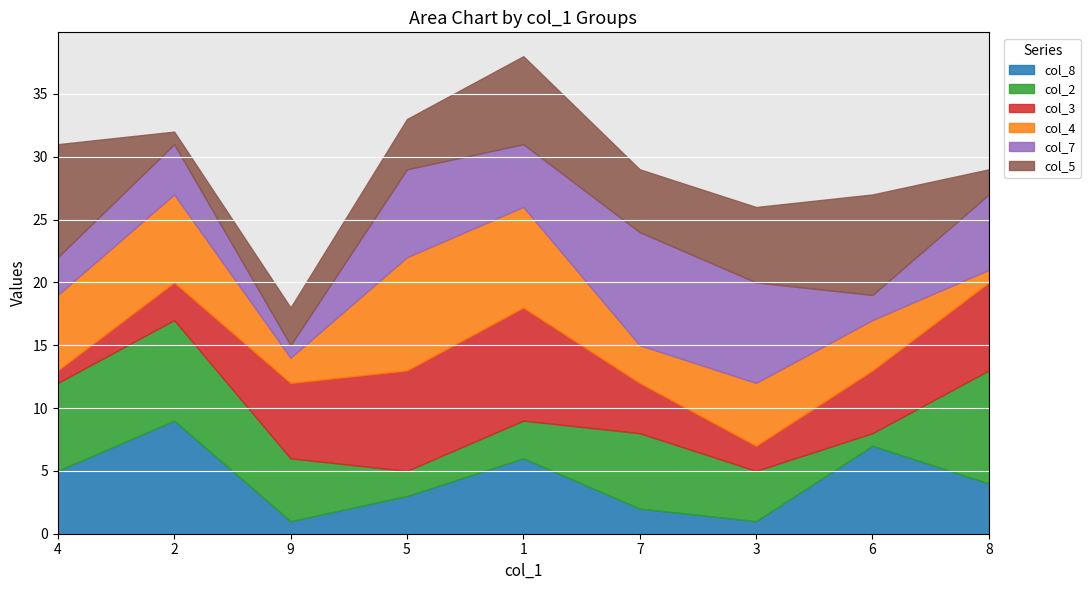

Reading right to left, extract all data points from this chart.

col_8: 4	7	1	2	6	3	1	9	5
col_2: 9	1	4	6	3	2	5	8	7
col_3: 7	5	2	4	9	8	6	3	1
col_4: 1	4	5	3	8	9	2	7	6
col_7: 6	2	8	9	5	7	1	4	3
col_5: 2	8	6	5	7	4	3	1	9